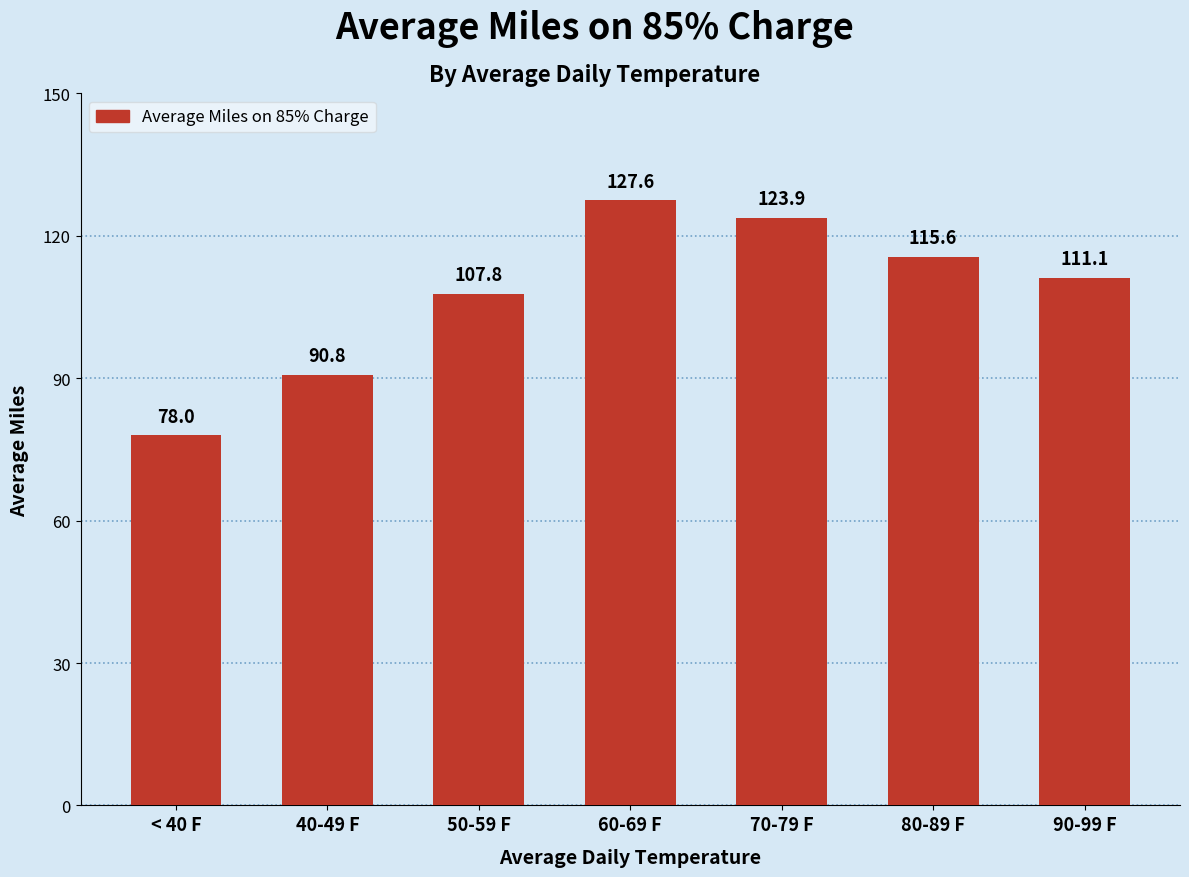

Reading right to left, transcribe all the data shown in this chart.

111.1	115.6	123.9	127.6	107.8	90.8	78.0